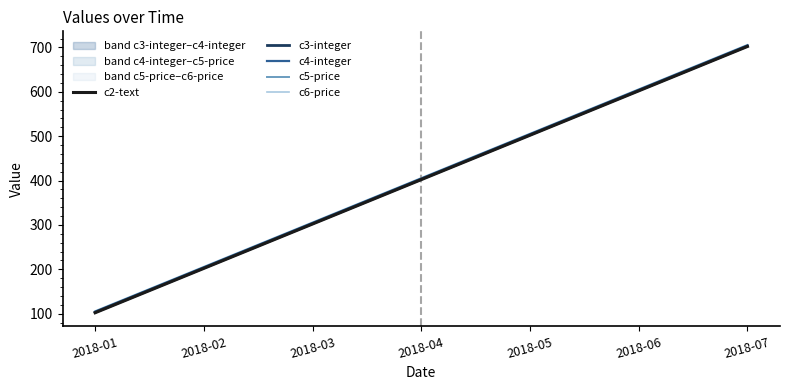

The value of c2-text at 2018-07 is 204. True or false?

False